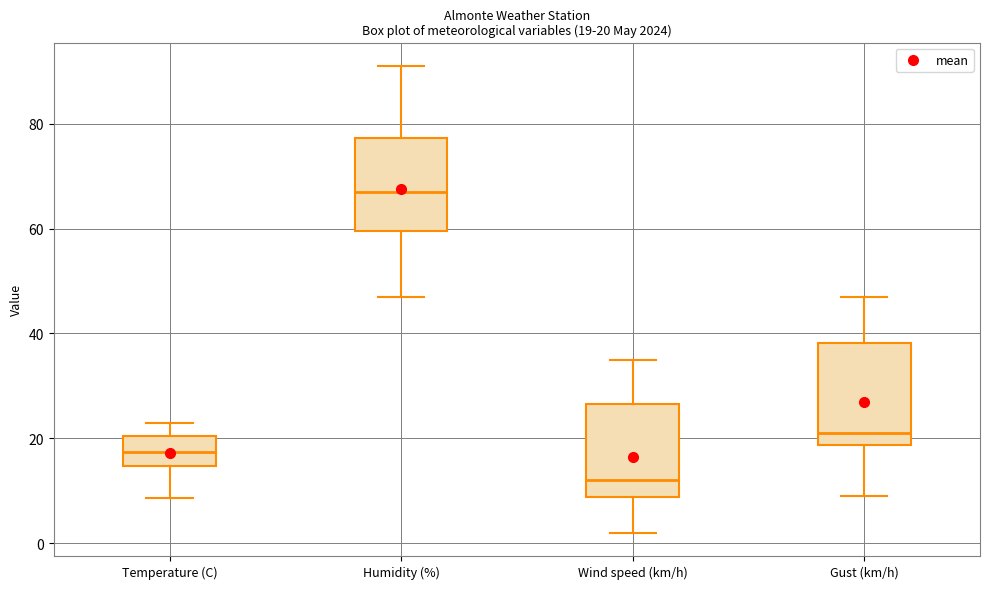

Which box's median line is the lowest?

Wind speed (km/h)